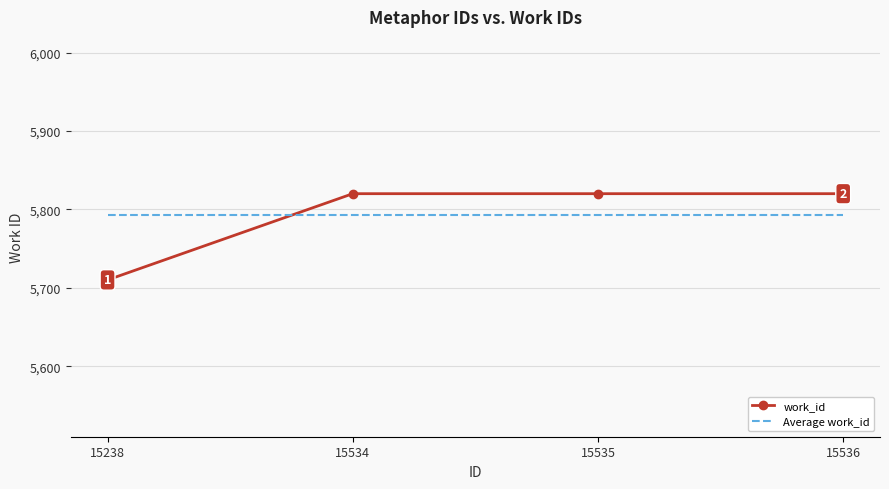

Between 15238 and 15534, which series saw the biggest shift?

work_id